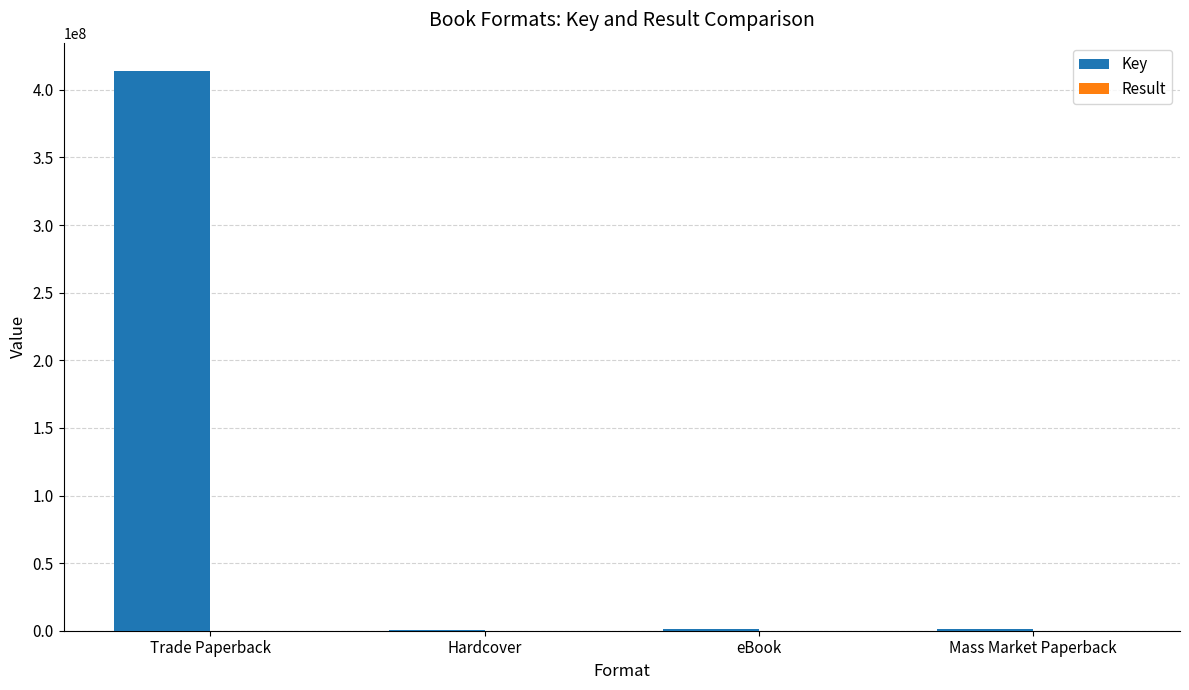

What is the greatest value displayed?

414175204